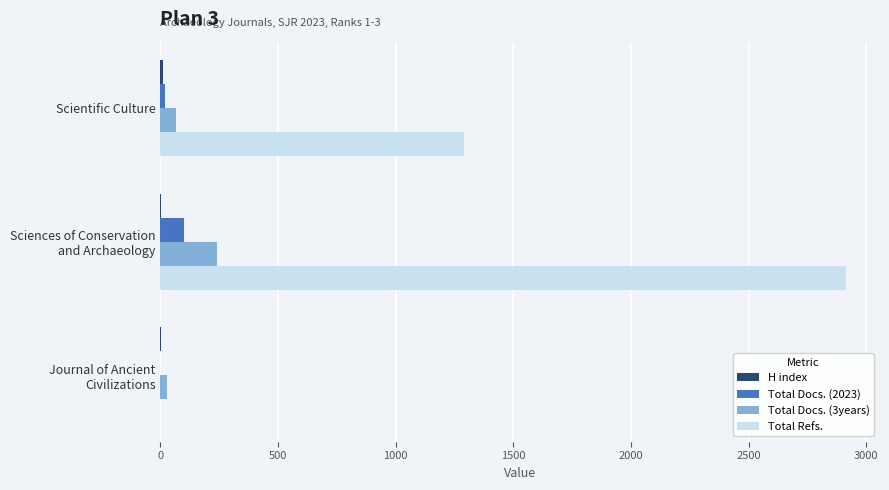

What is the greatest value displayed?

2913